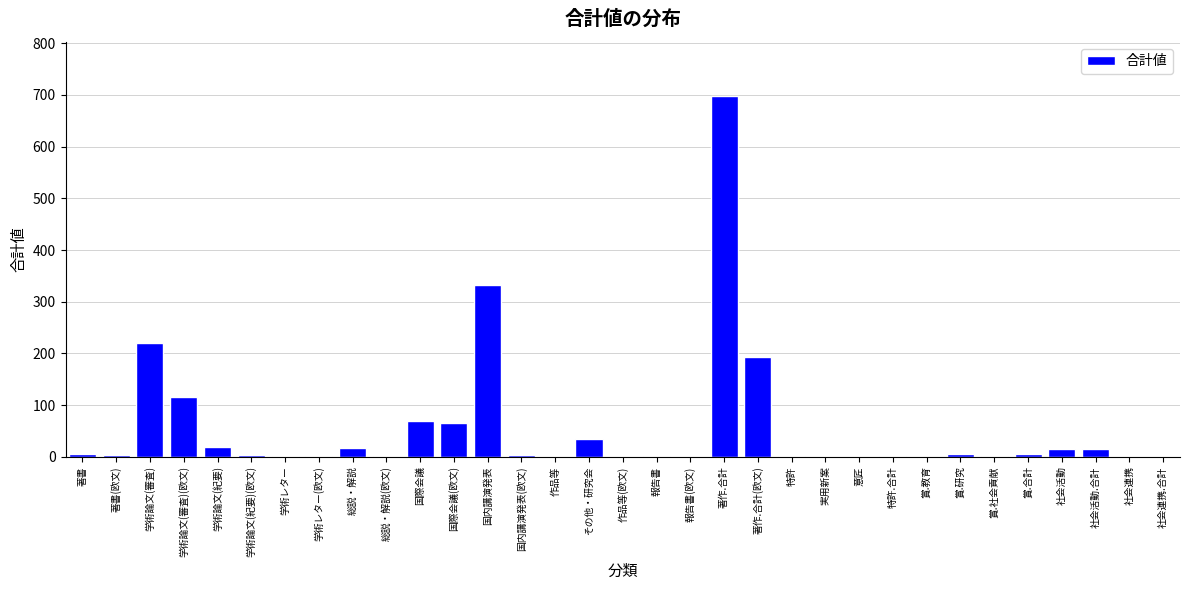

Is it true that the value at 社会連携 is 0?

True